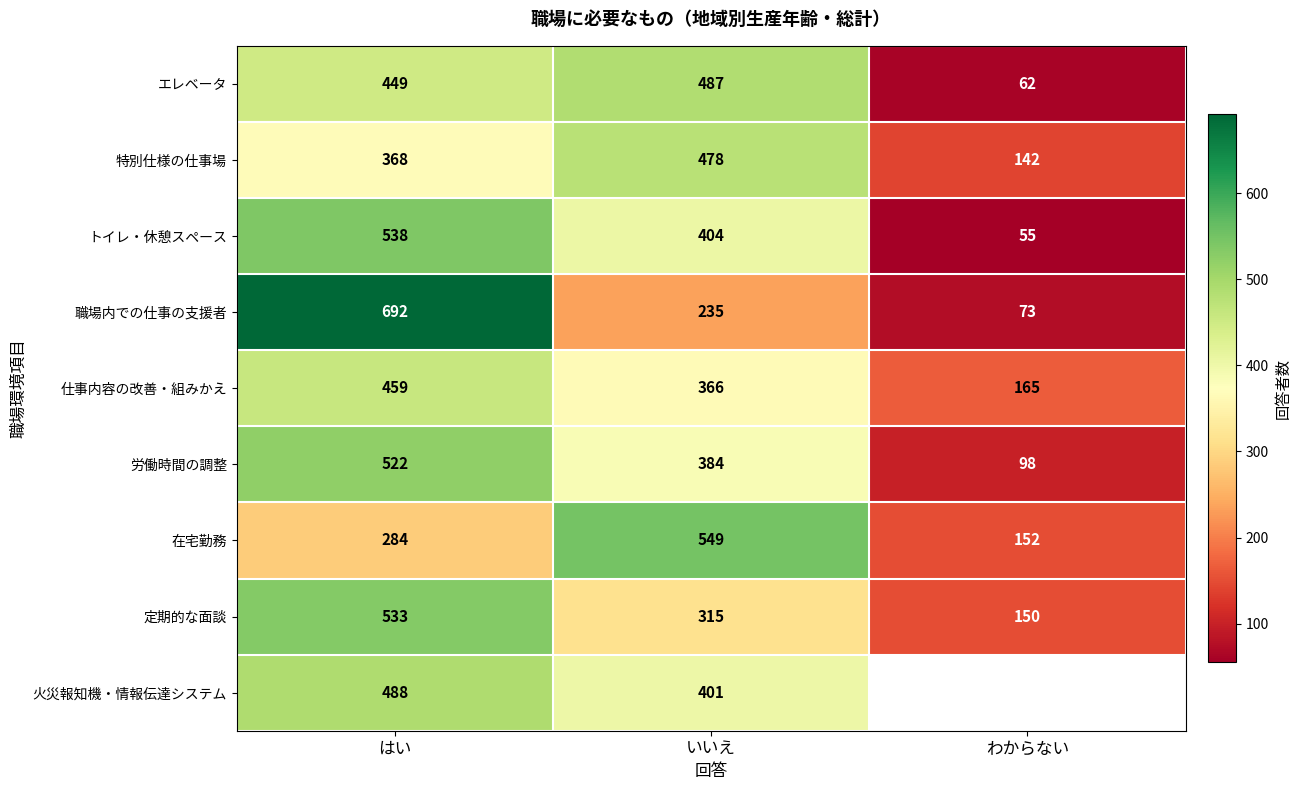

How many series are shown in this chart?

9